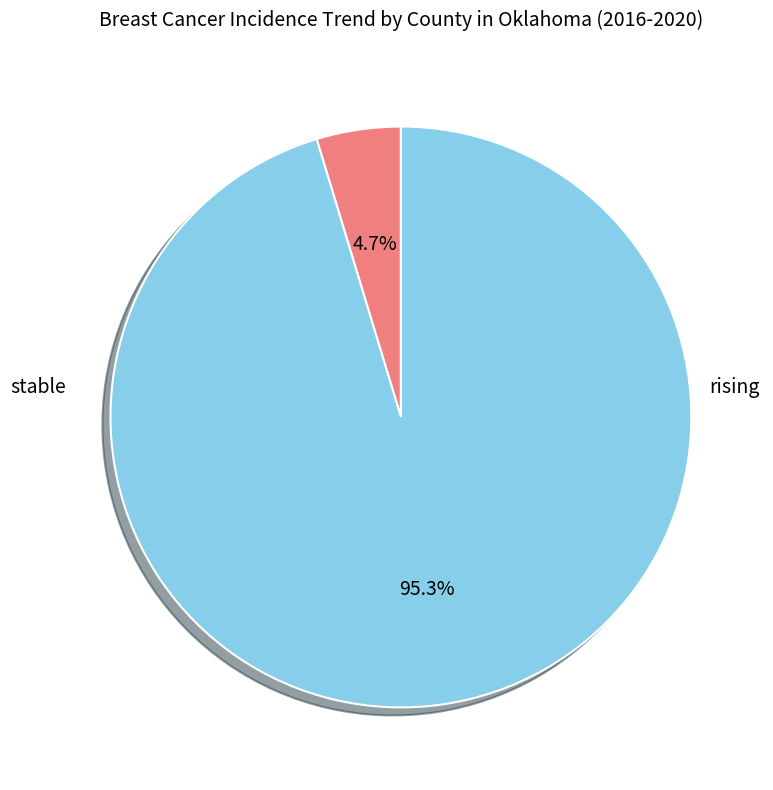

Rank the categories by value from highest to lowest.

stable, rising